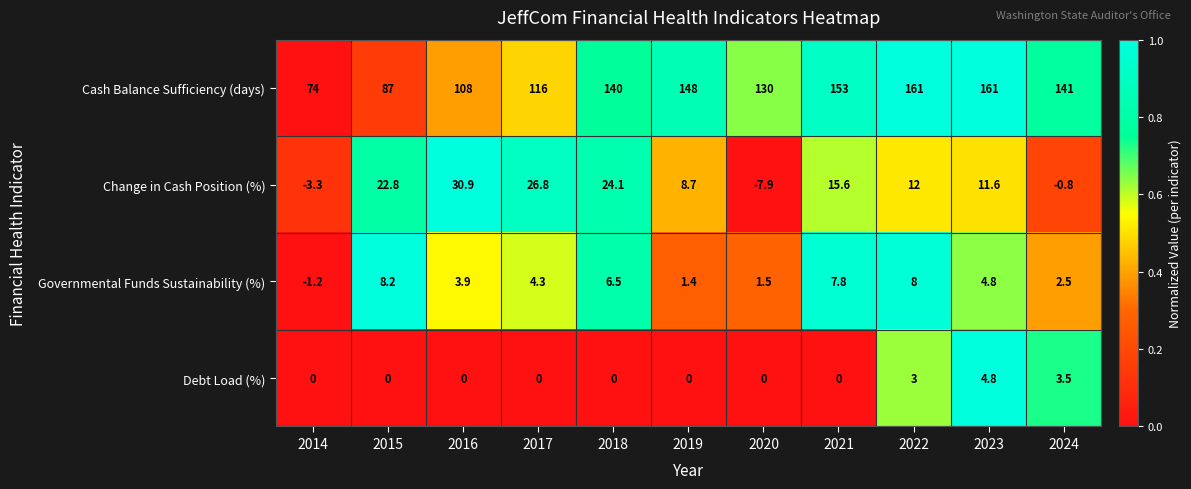

What is the difference between the second highest and minimum values in the Change in Cash Position (%) series?

34.7